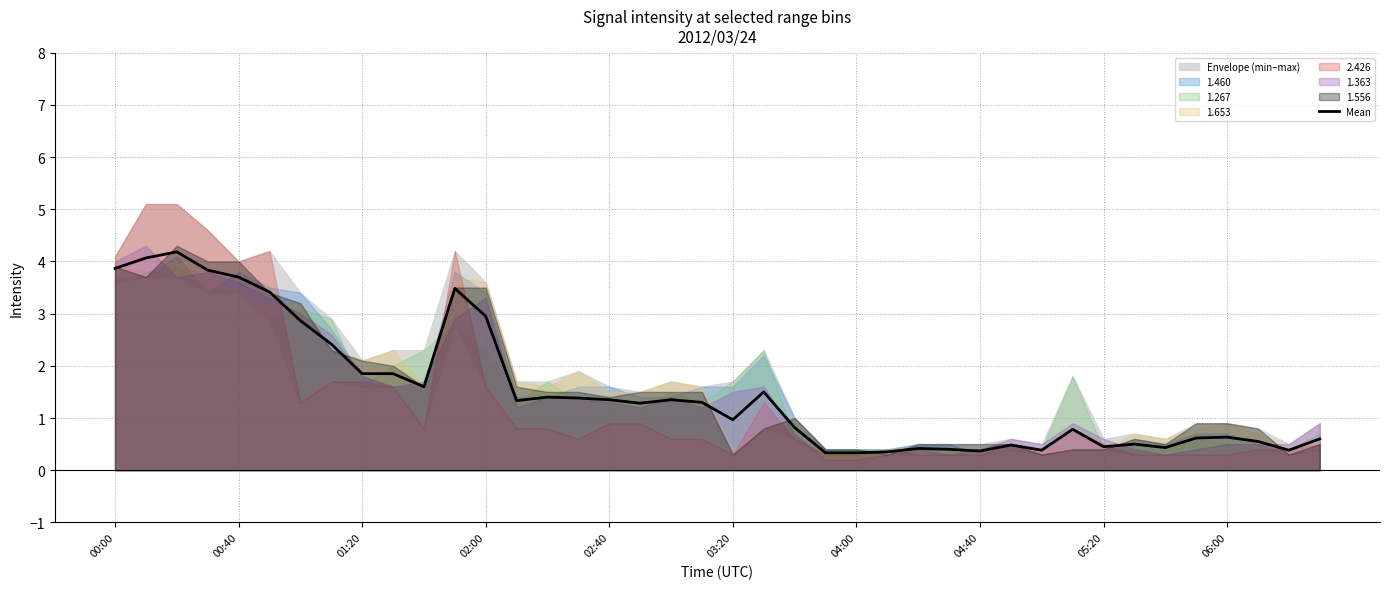

What is the lowest value of the Mean series?

0.3